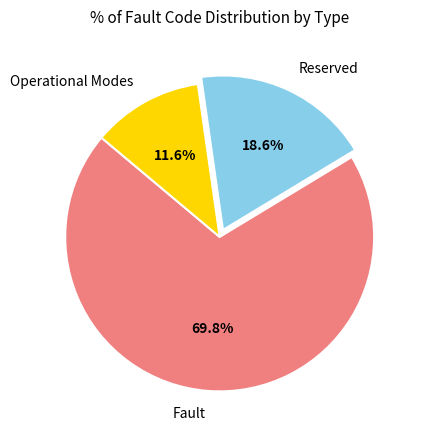

Between Reserved and Operational Modes, which is larger?

Reserved